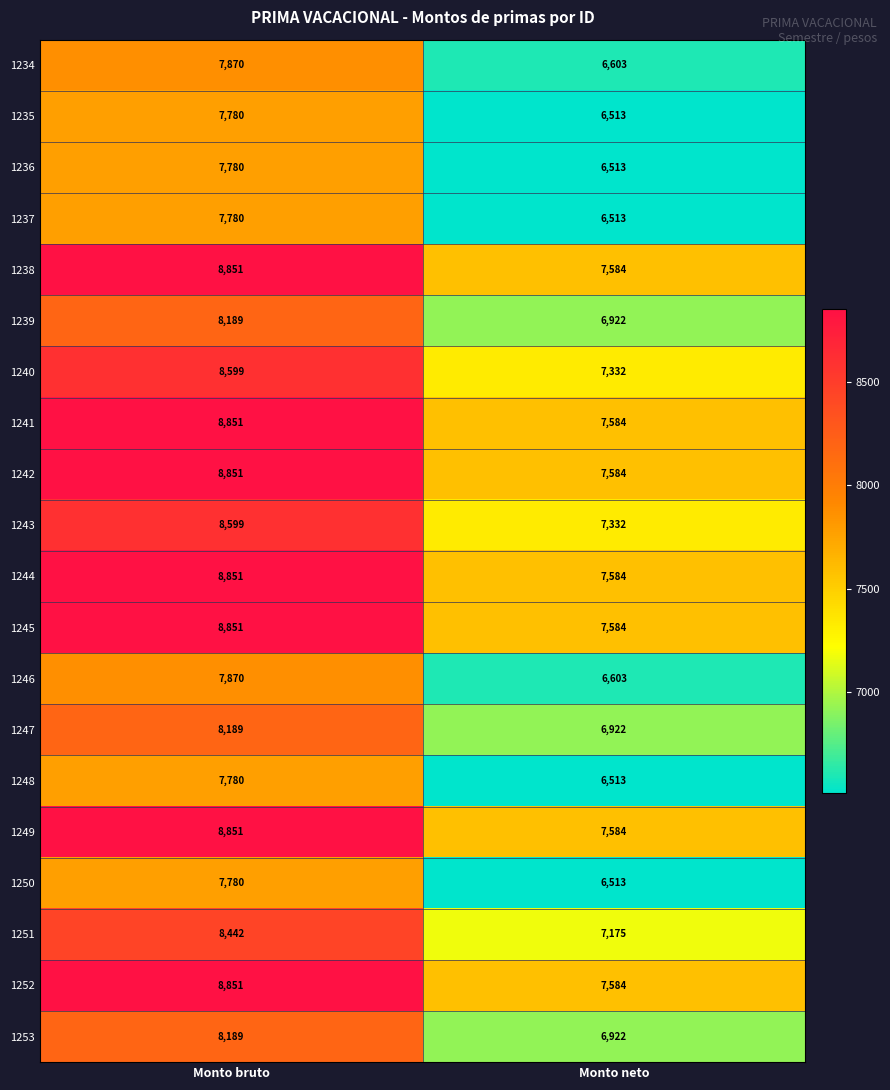

At which category is the sum across all series the highest?

Monto bruto